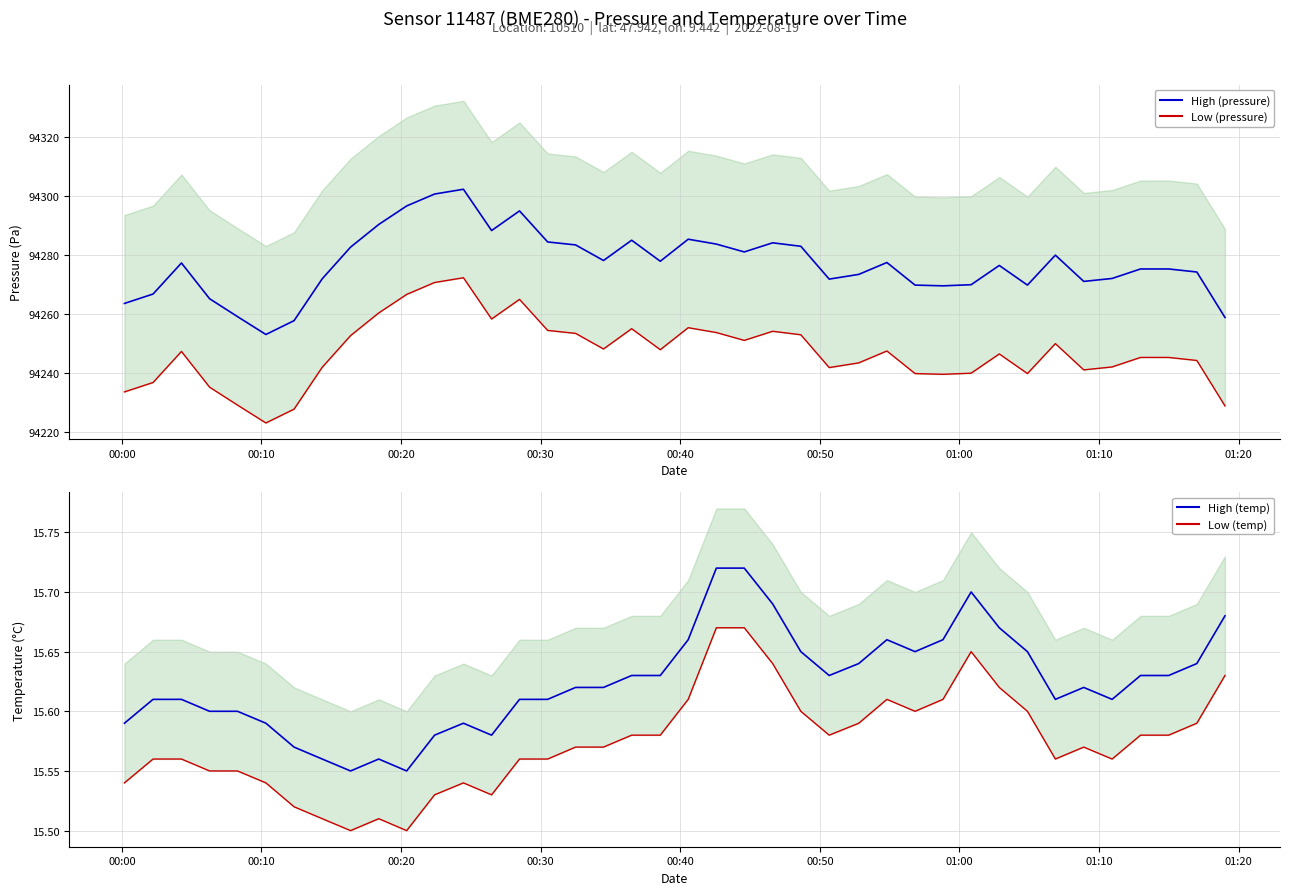

True or false: pressure_low and pressure cross at least once.

False